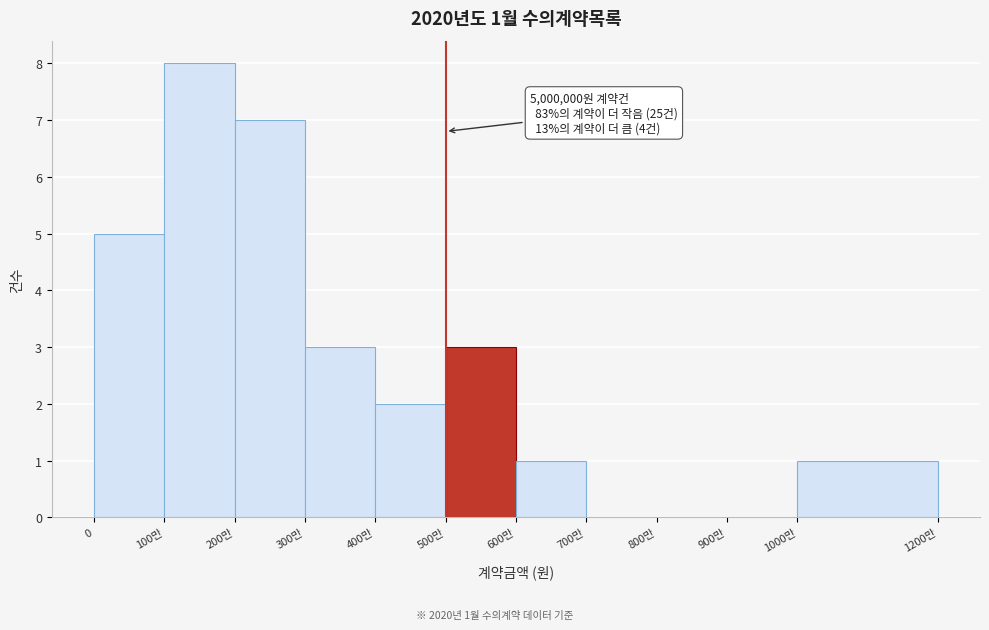

Reading right to left, what are all the values shown in this chart?

1000만=1	900만=0	800만=0	700만=0	600만=1	500만=3	400만=2	300만=3	200만=7	100만=8	0=5